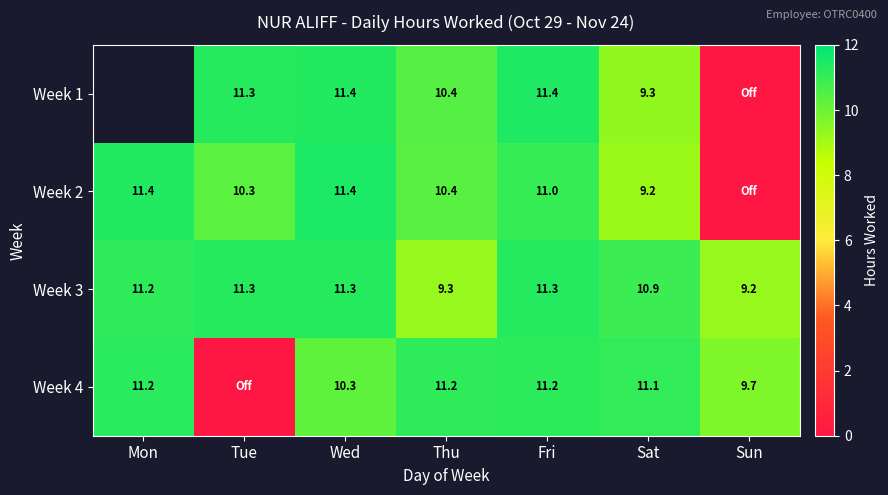

Is it true that Week 4 equals 11.2 at Mon?

True